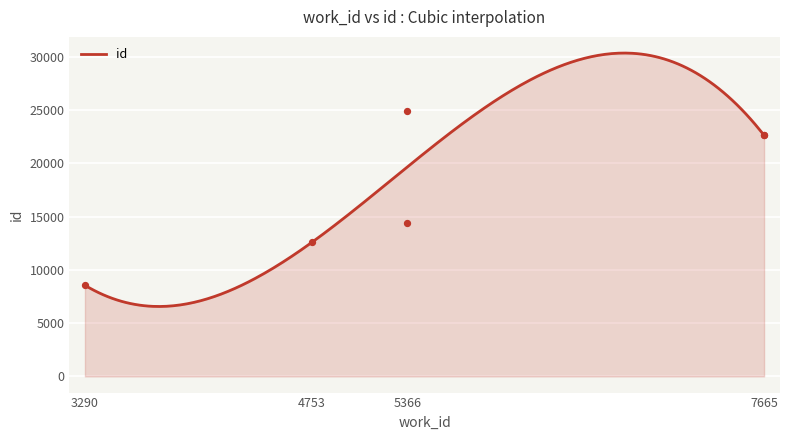

What is the change in value from 4753 to 5366?

+1784